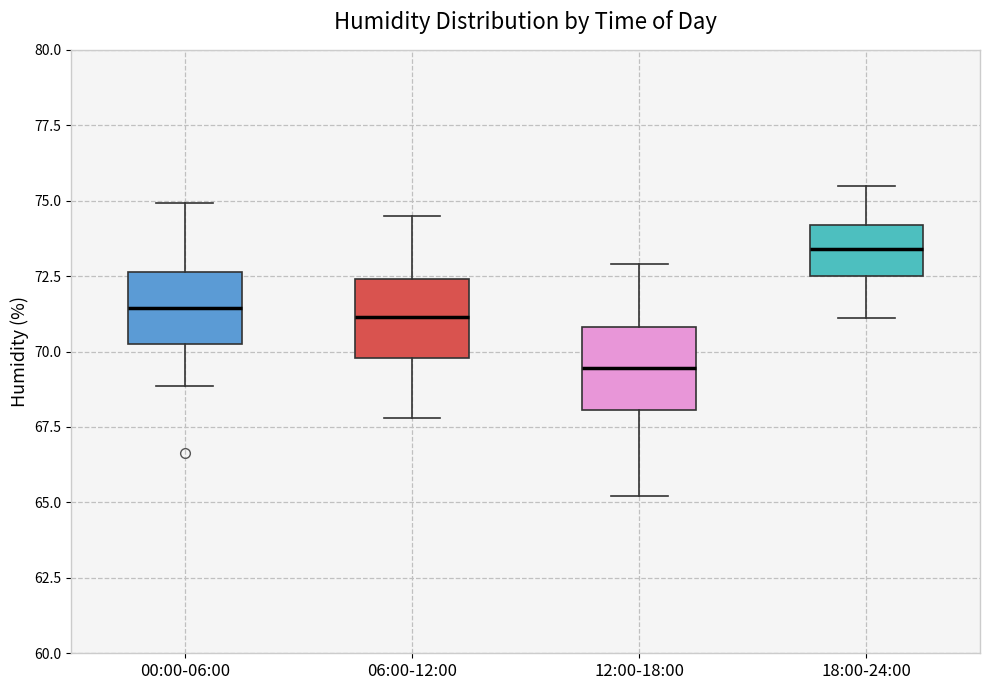

Which box's median line is the lowest?

12:00-18:00